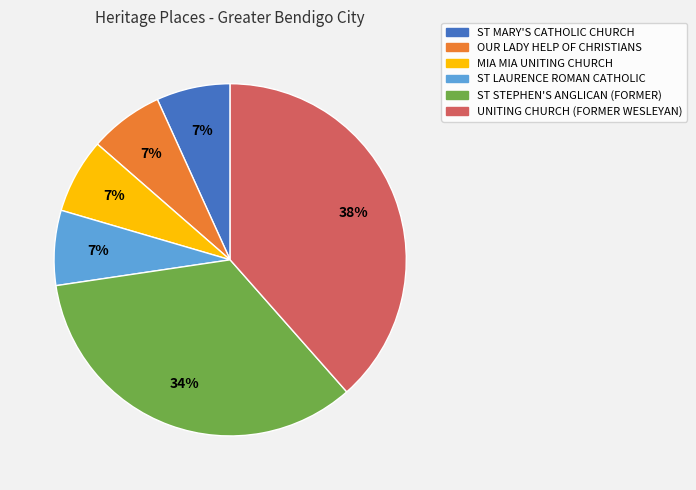

Count the number of slices in the pie.

6